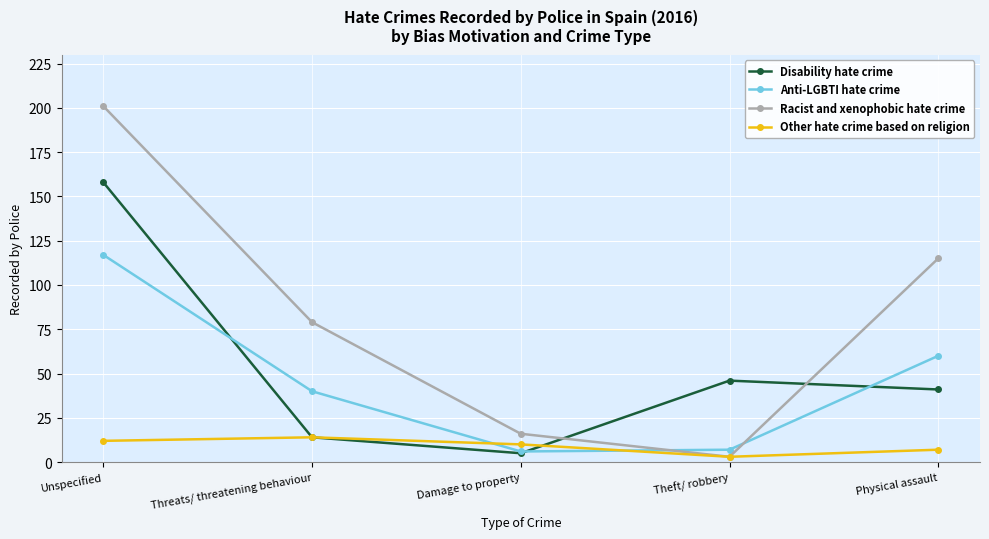

Which series changed the most between Damage to property and Physical assault?

Racist and xenophobic hate crime